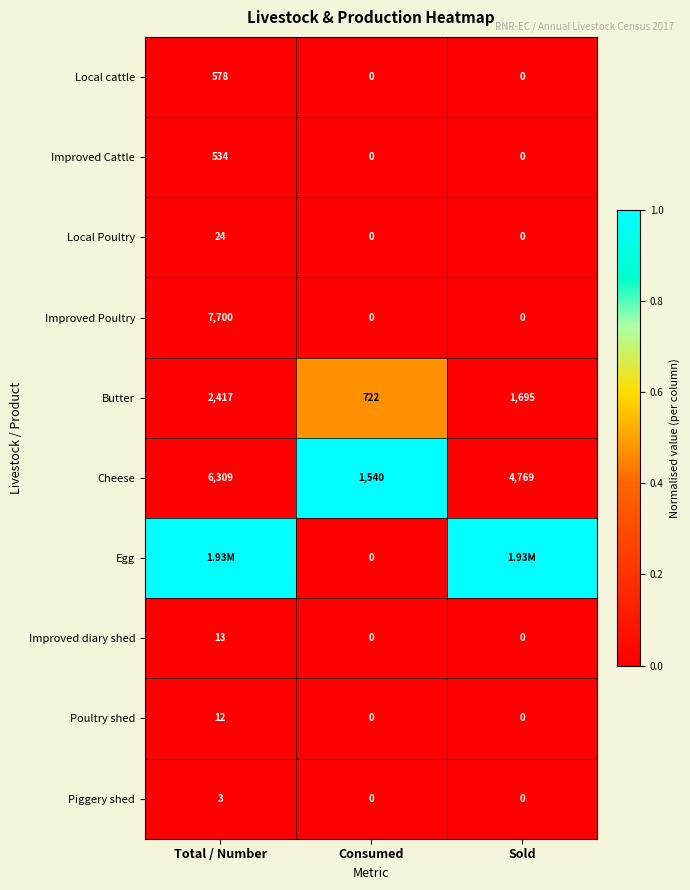

What is the sum of all Improved diary shed values?

13